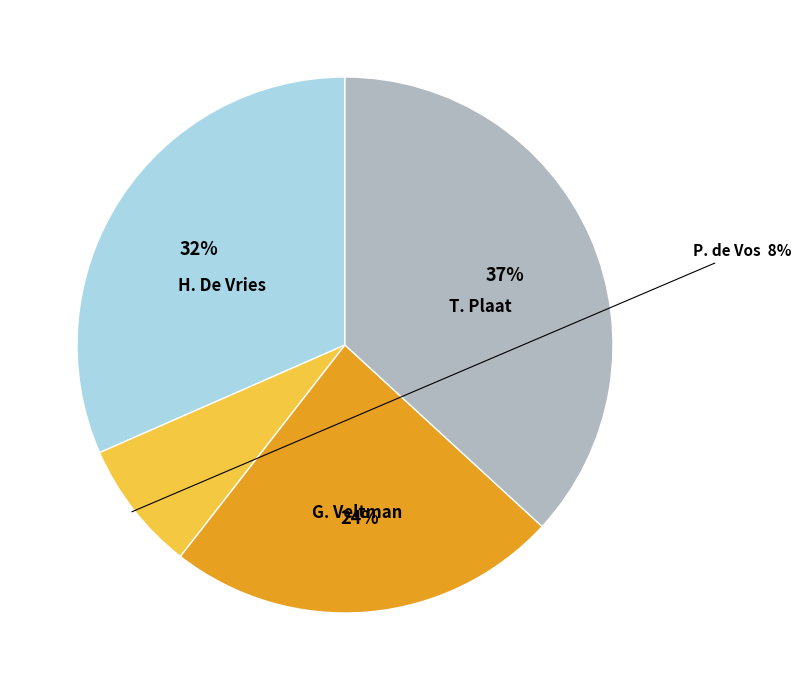

Count the number of slices in the pie.

4